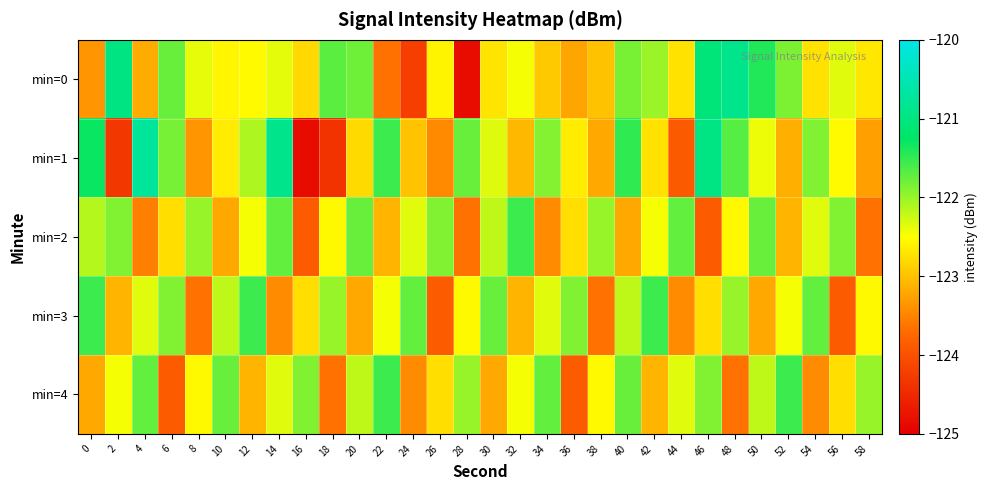

How many data points does each series have?

30